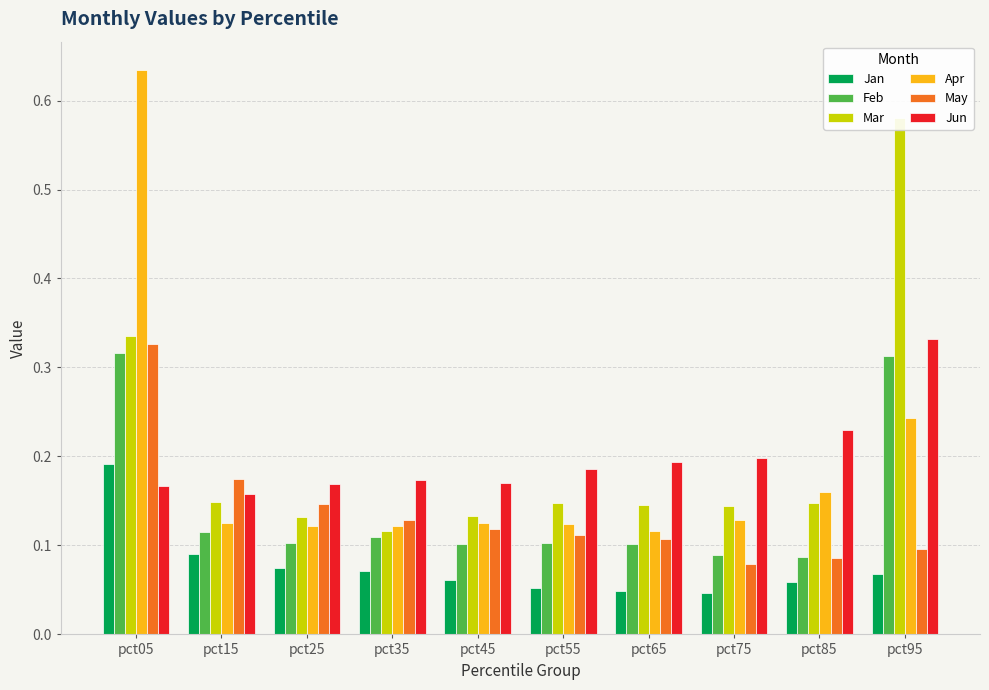

What is the total value across all series at pct85?

0.8